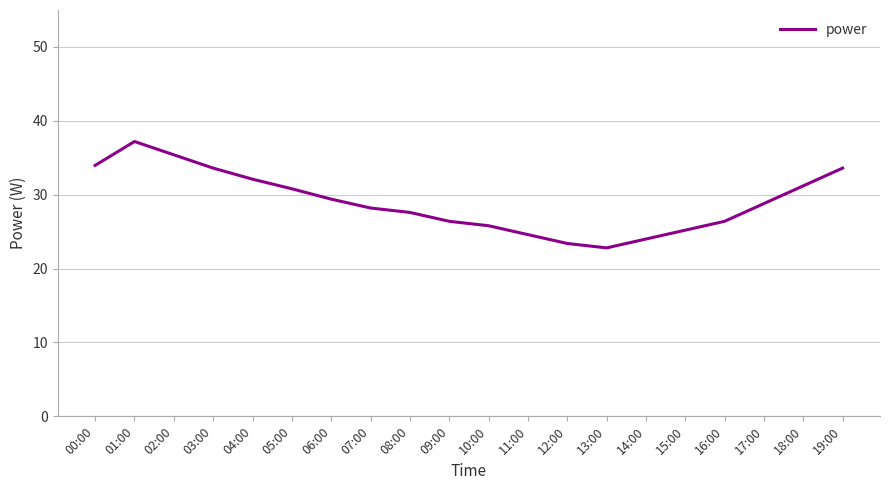

What is the approximate value at 10:00?

25.8